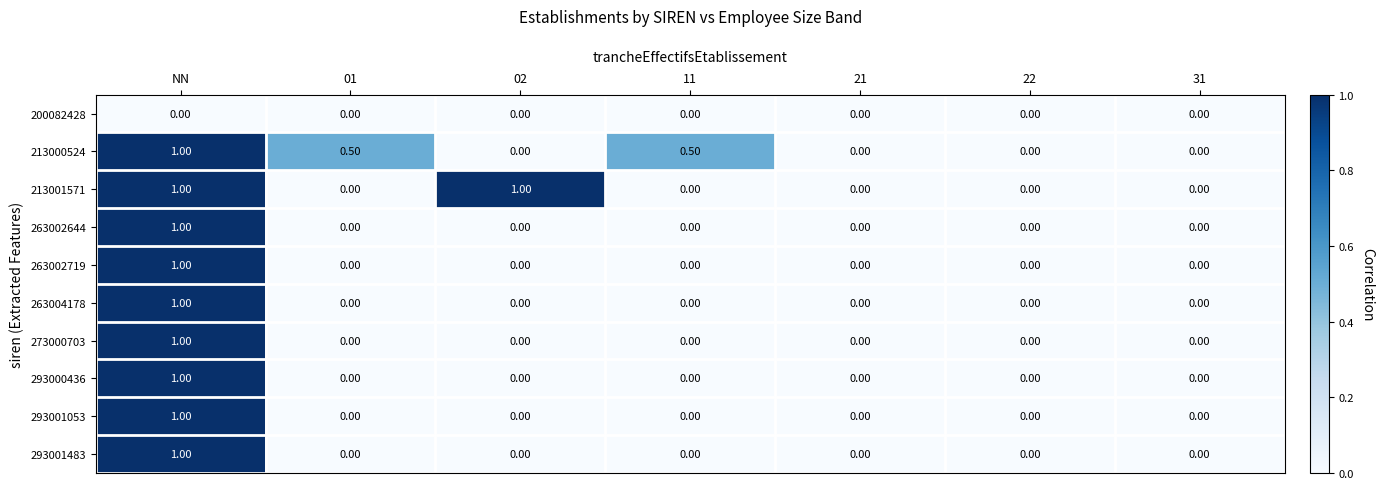

What is the difference between the highest and lowest values at 02?

1.0